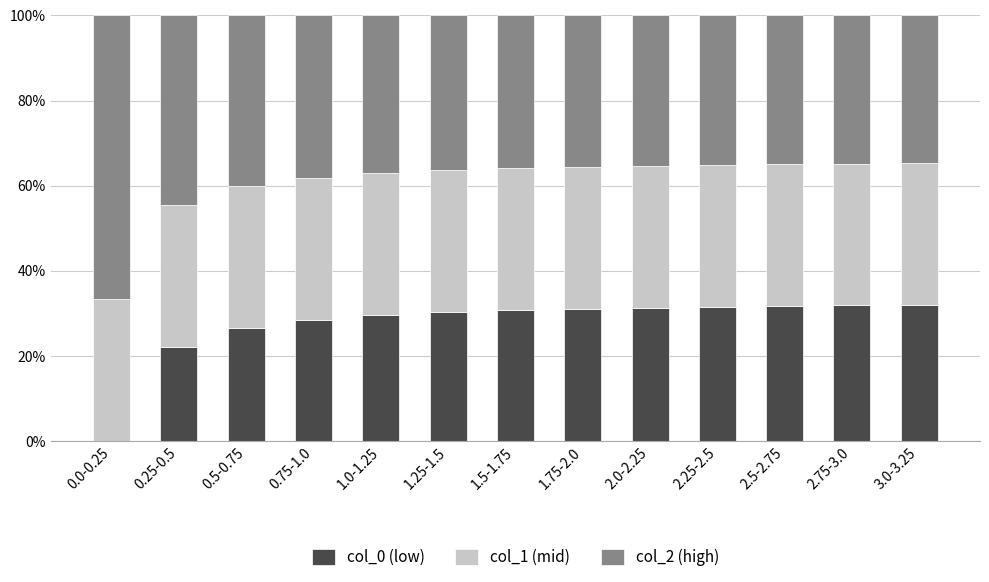

What is the highest value of the col_0 (low) series?

32.0